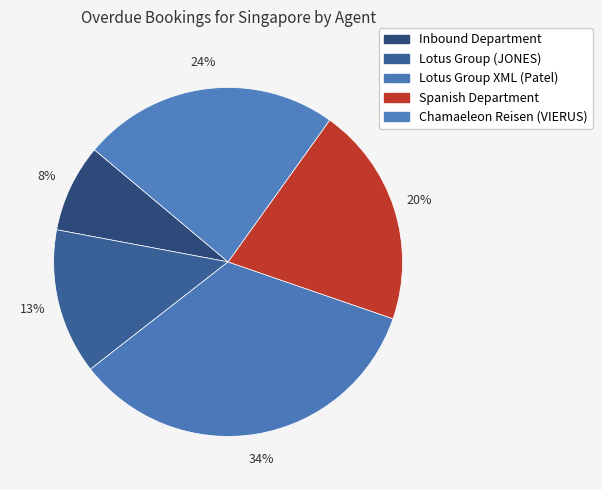

How many segments does this pie chart have?

5